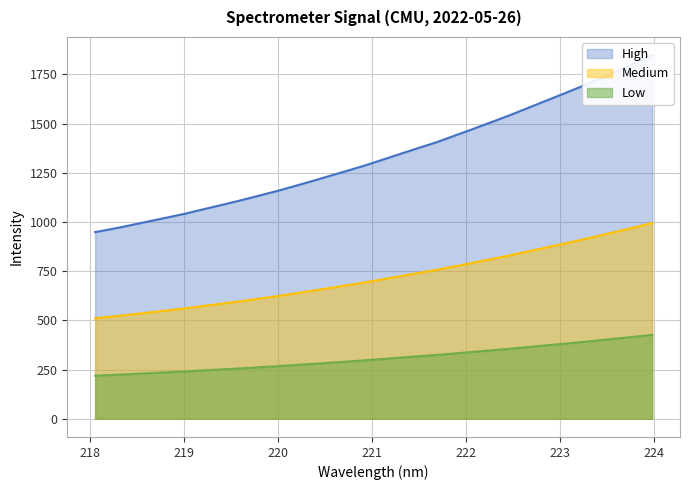

True or false: Medium and Low intersect in this chart.

False